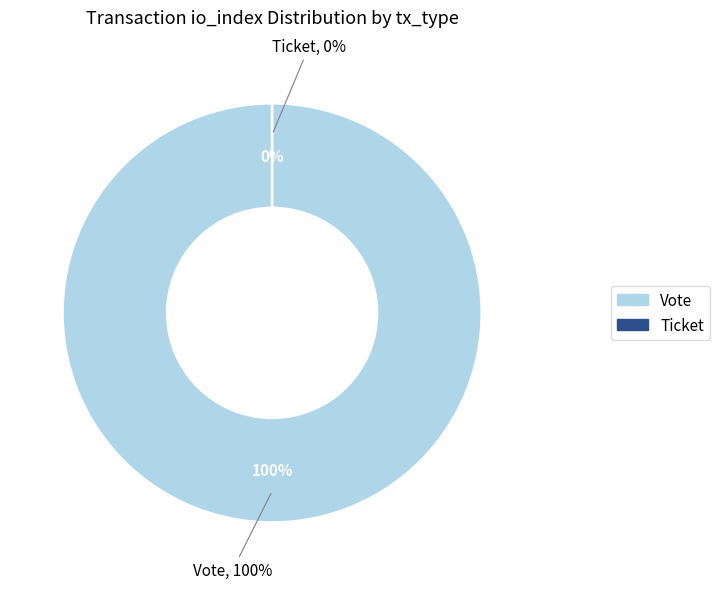

Is it true that Ticket is 1% of the pie?

False